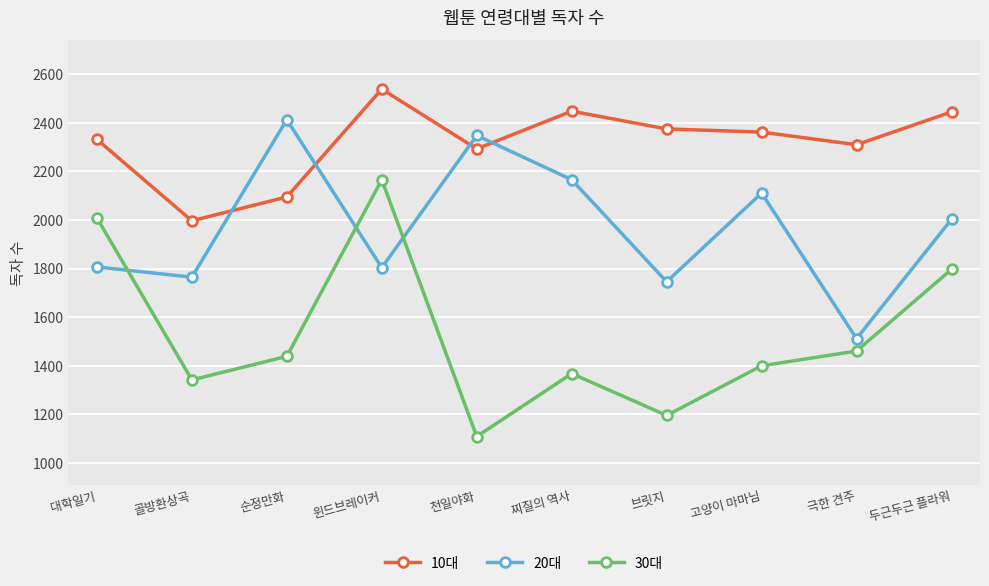

What is the value of the 20대 point at the 9th from the left?

1512